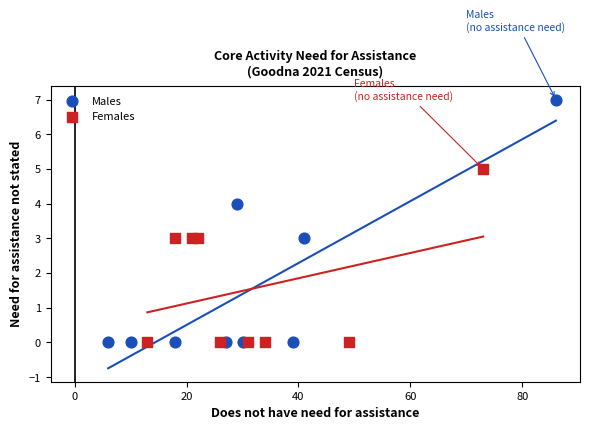

Which series has the widest spread of Y values?

Males